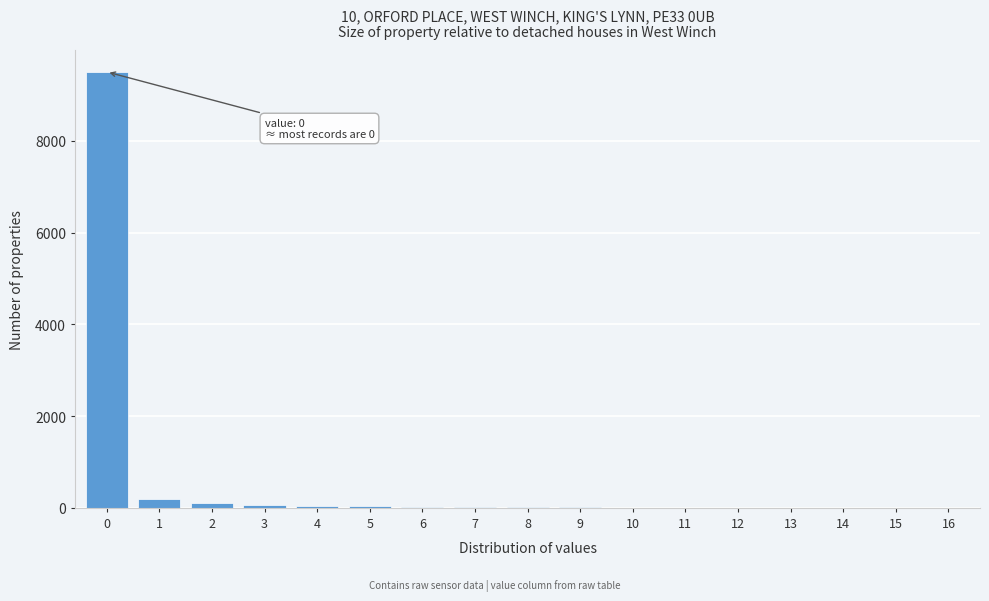

The value at 0 is 13744. True or false?

False